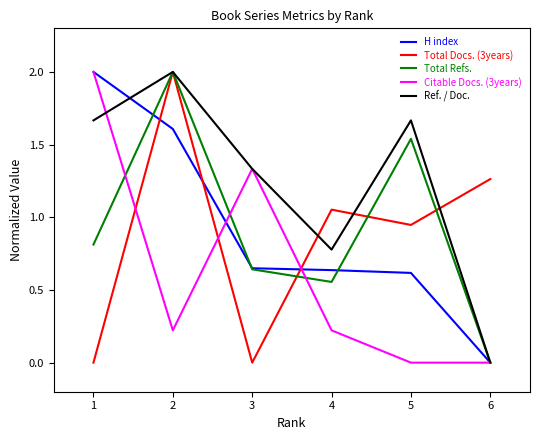

What are all the series names shown in the legend?

H index, Total Docs. (3years), Total Refs., Citable Docs. (3years), Ref. / Doc.